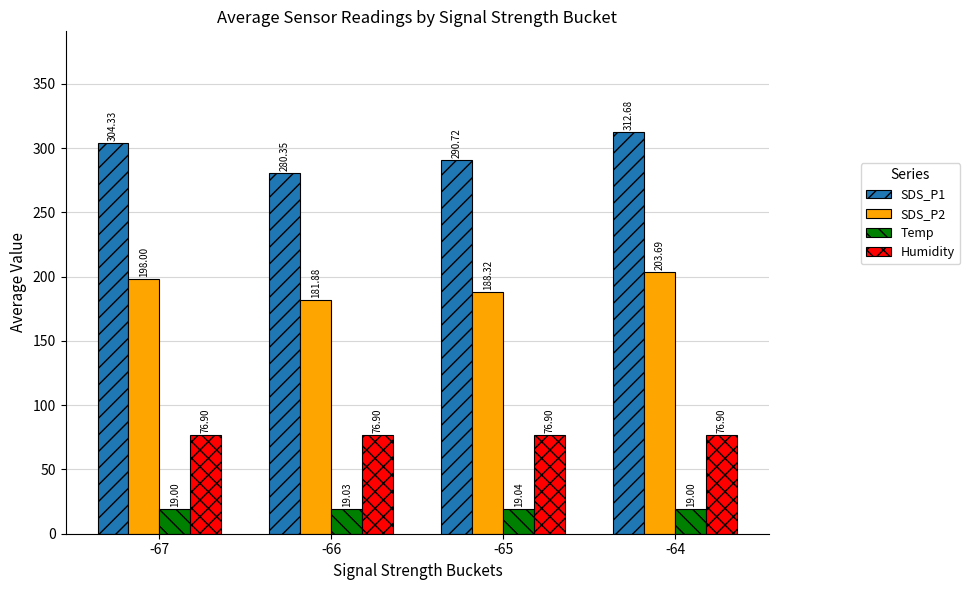

Which category has the highest value across all series?

-64